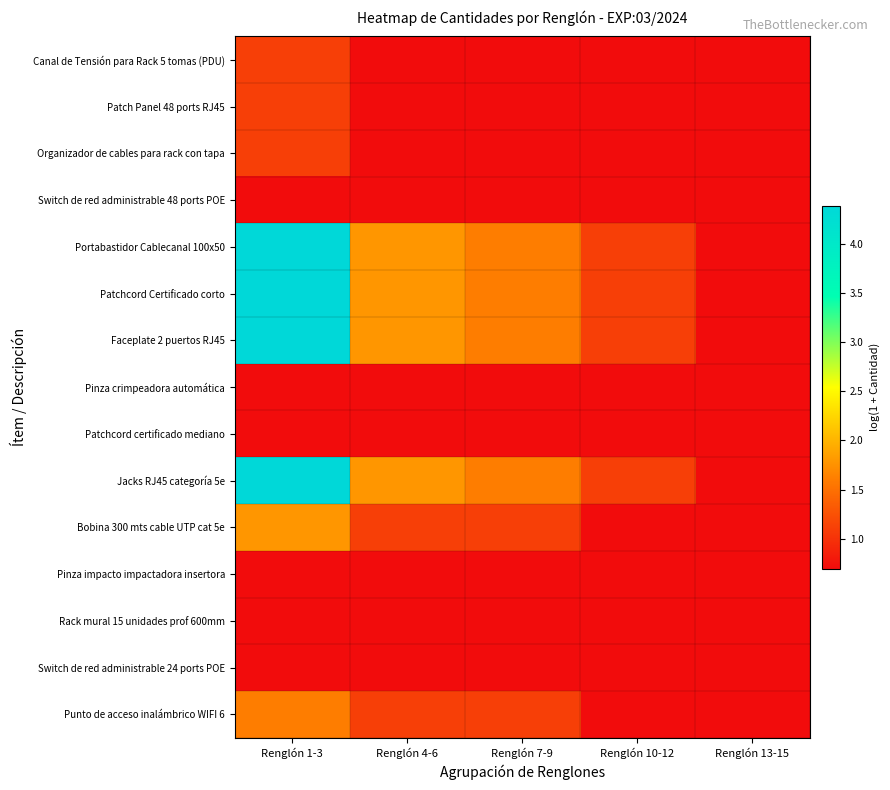

Which category has the highest value across all series?

Renglón 1-3